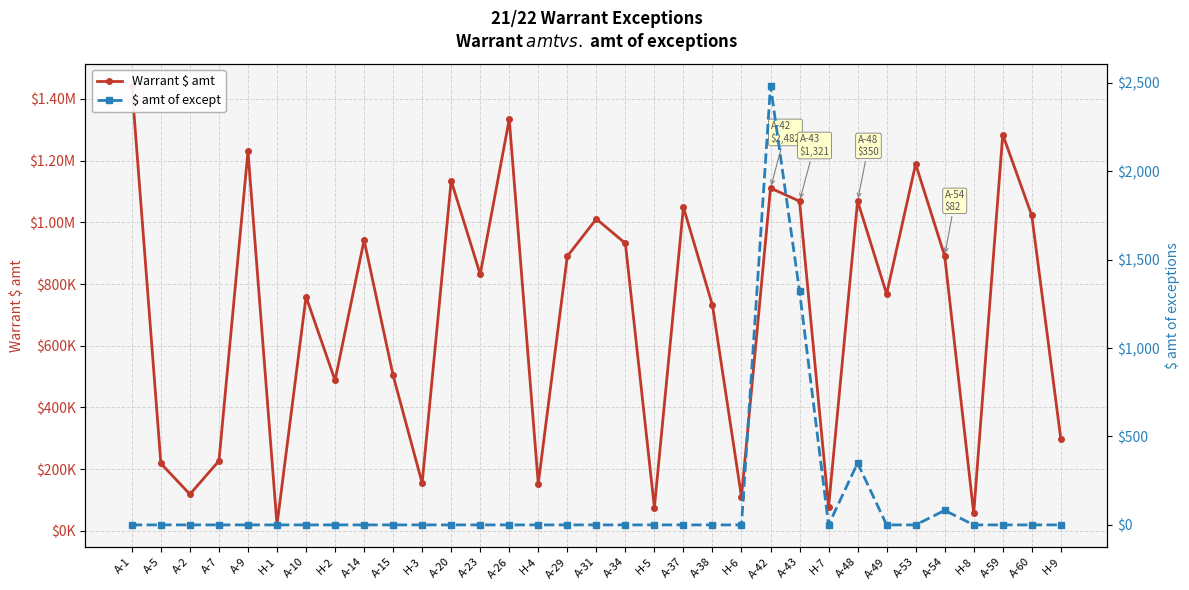

What is the spread (max minus min) of values at H-4?

152911.2